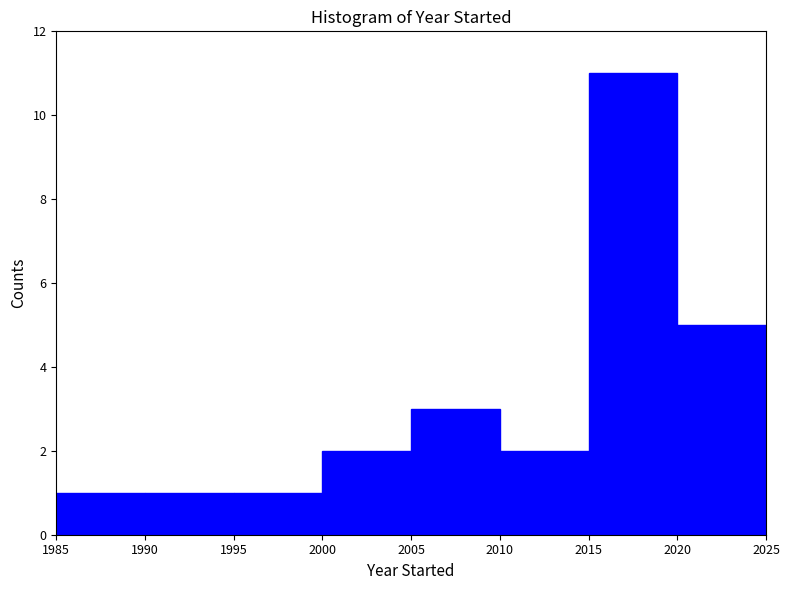

Reading left to right, transcribe this chart: for each bar, give the range it covers on the x-axis and its height. The values are not printed on the chart, so give them approximately, as read against the axis.

1985 to 1990: 1
1990 to 1995: 1
1995 to 2000: 1
2000 to 2005: 2
2005 to 2010: 3
2010 to 2015: 2
2015 to 2020: 11
2020 to 2025: 5